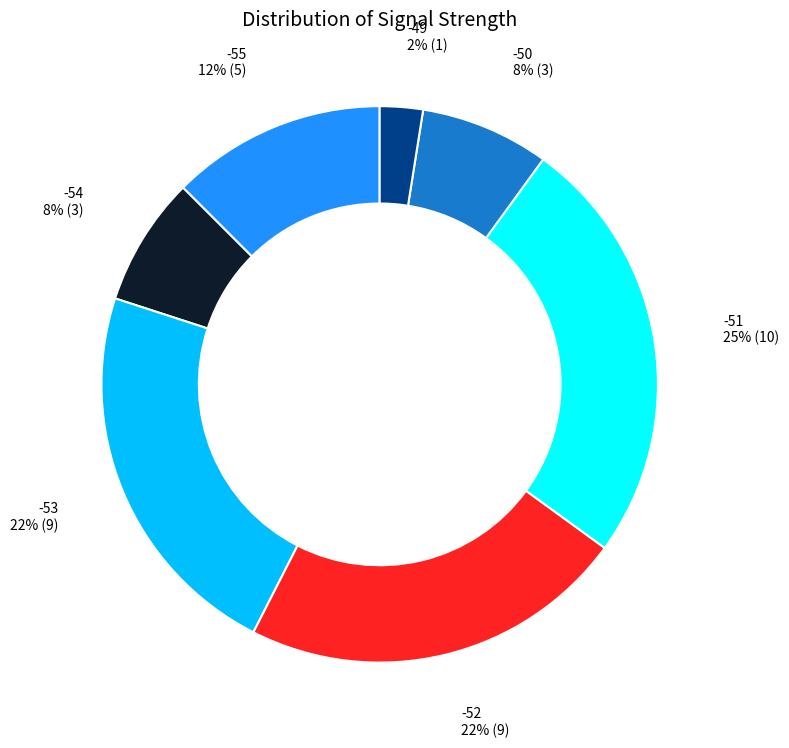

Does any single category account for the majority?

No